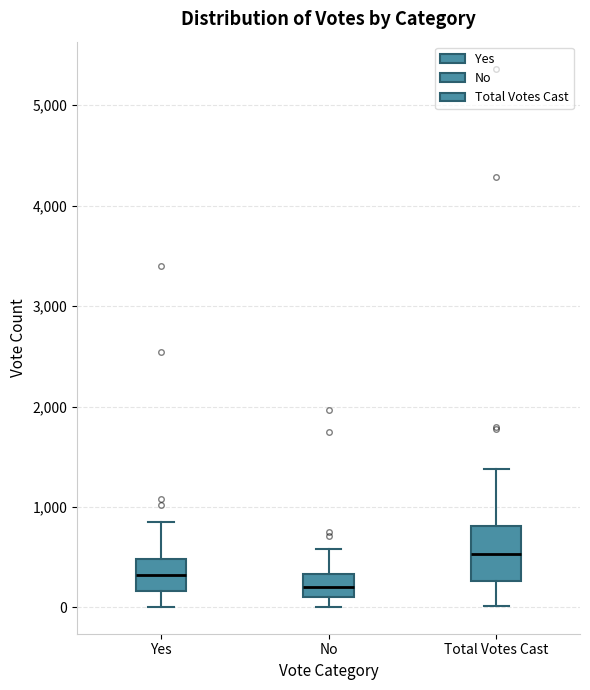

Which box has the lowest median line?

No